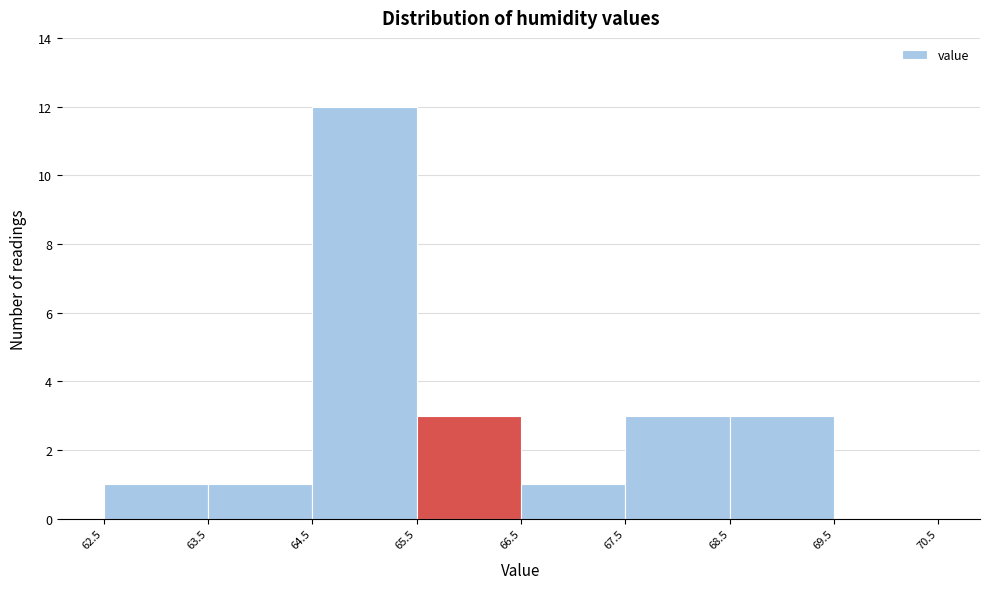

Reading left to right, transcribe this chart: for each bar, give the range it covers on the x-axis and its height. The values are not printed on the chart, so give them approximately, as read against the axis.

62.5 to 63.5: 1
63.5 to 64.5: 1
64.5 to 65.5: 12
65.5 to 66.5: 3
66.5 to 67.5: 1
67.5 to 68.5: 3
68.5 to 69.5: 3
69.5 to 70.5: 0